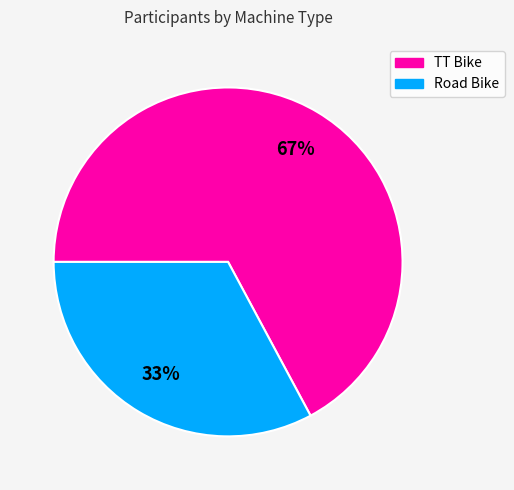

What is the largest slice in the pie chart?

TT Bike